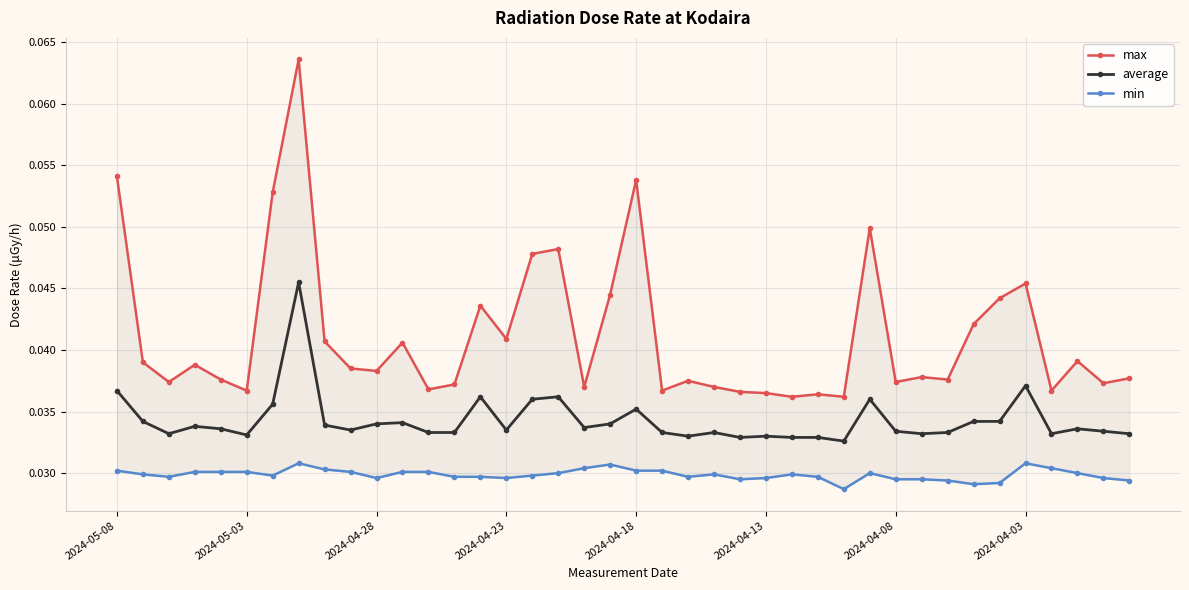

At 13, list the series in order from smallest to largest.

min, average, max